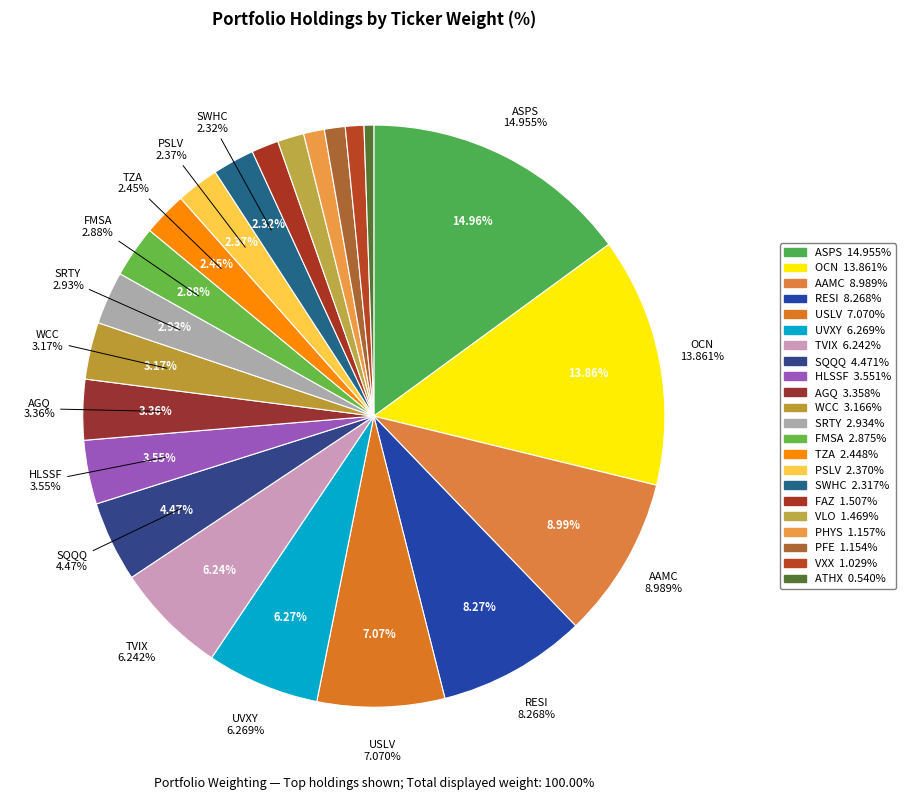

To the nearest percent, what portion does ATHX represent?

1%